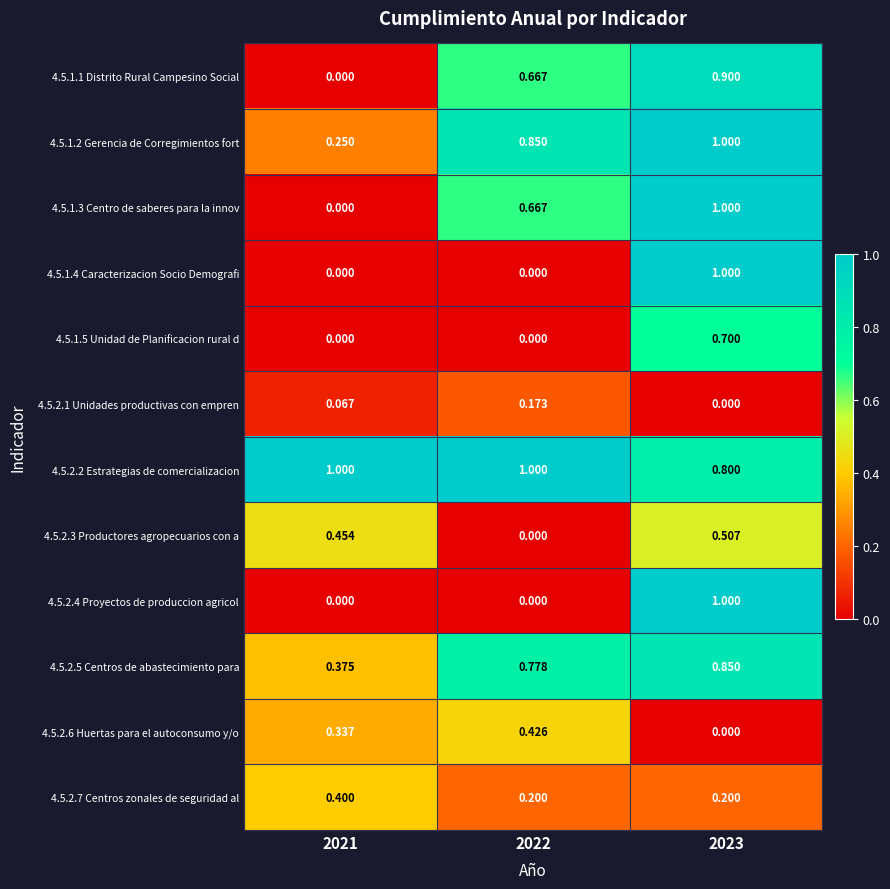

How many data points in 4.5.2.3 Productores agropecuarios con a are above 0?

2